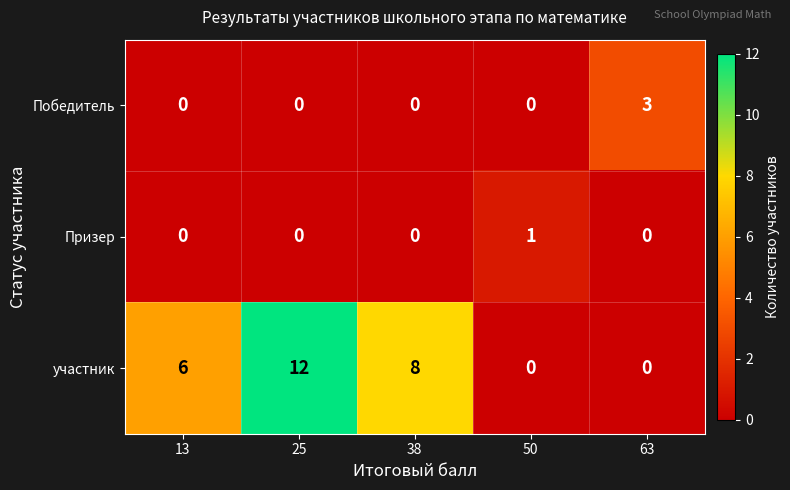

What is the difference between the участник values at 13 and 50?

6